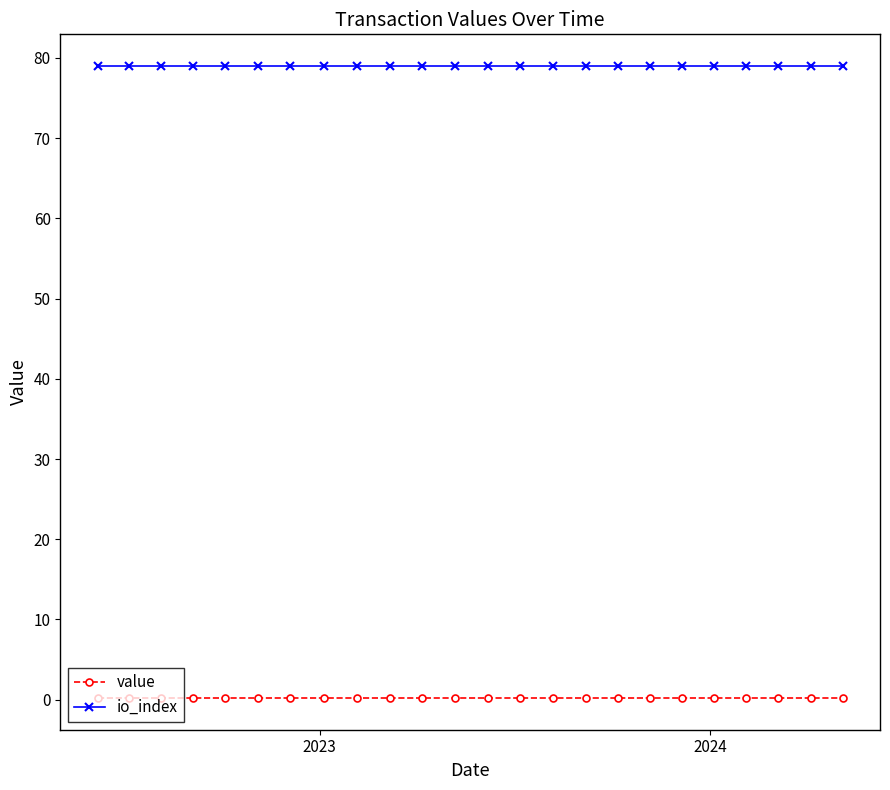

True or false: value and io_index intersect in this chart.

False